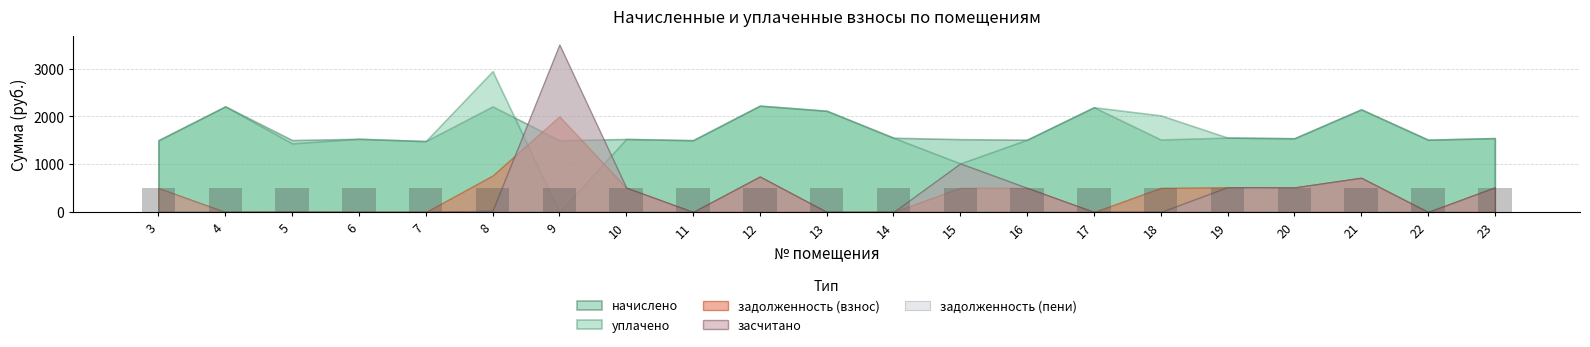

What is the maximum value shown in the chart?

3501.4